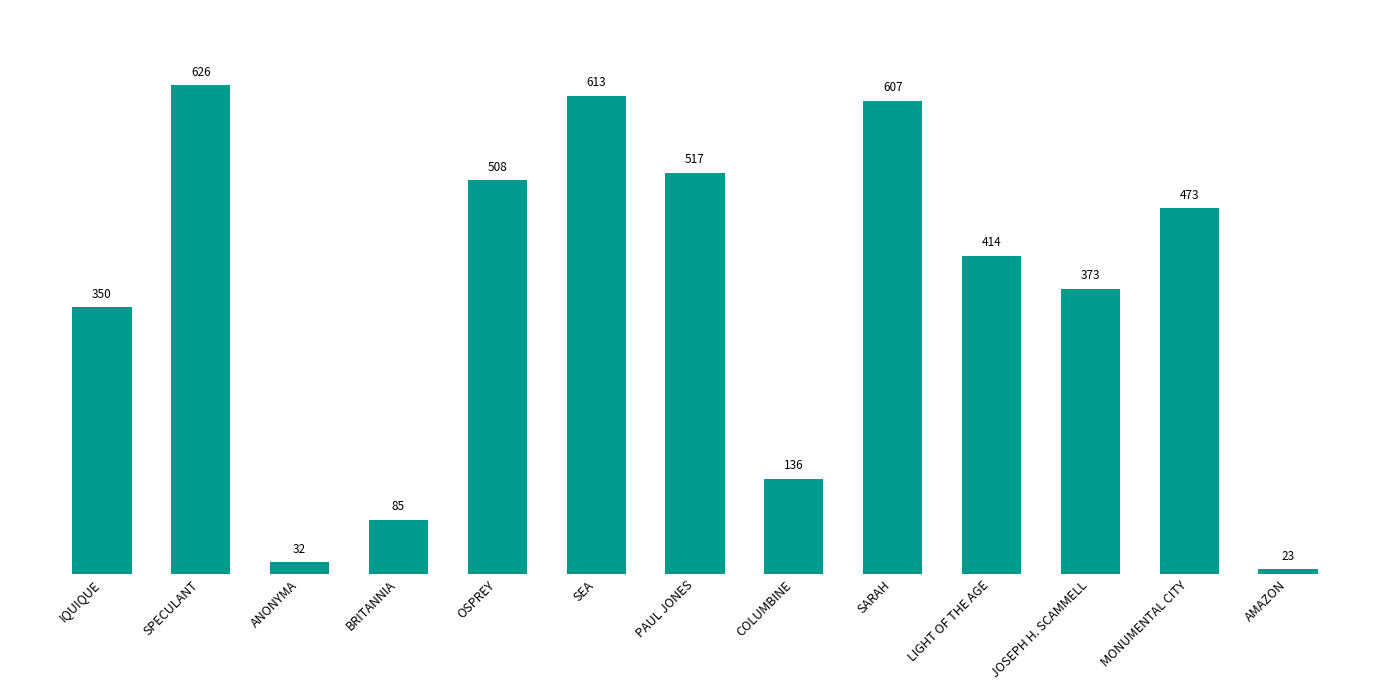

At which label is the value closest to 324?

IQUIQUE